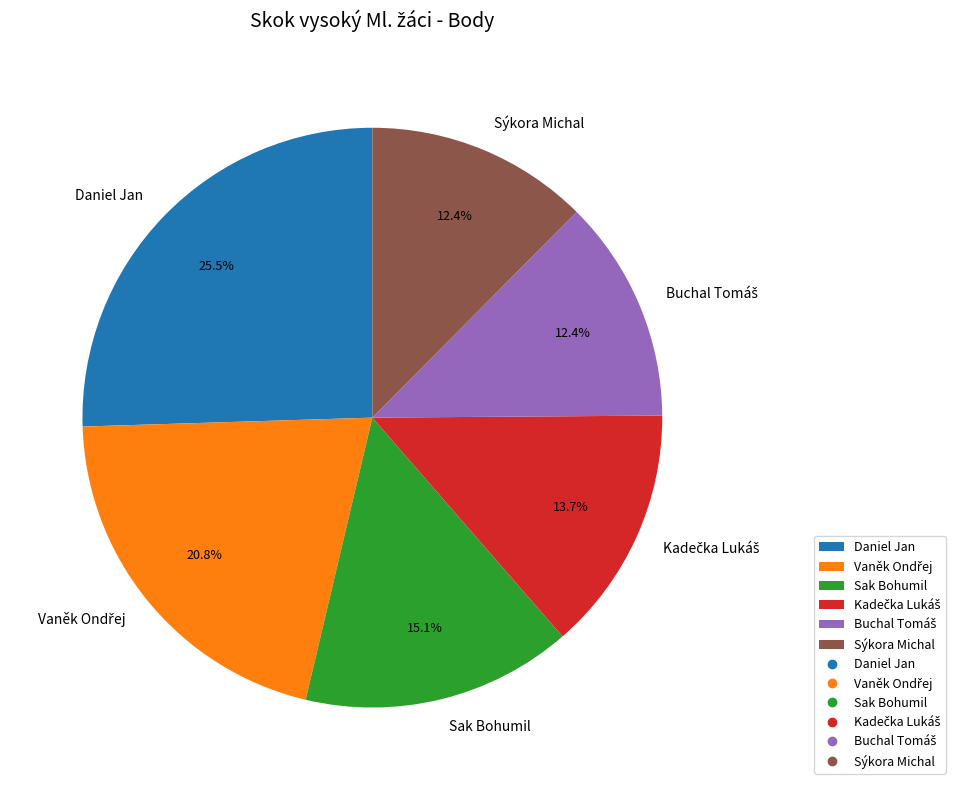

Does any single category account for the majority?

No